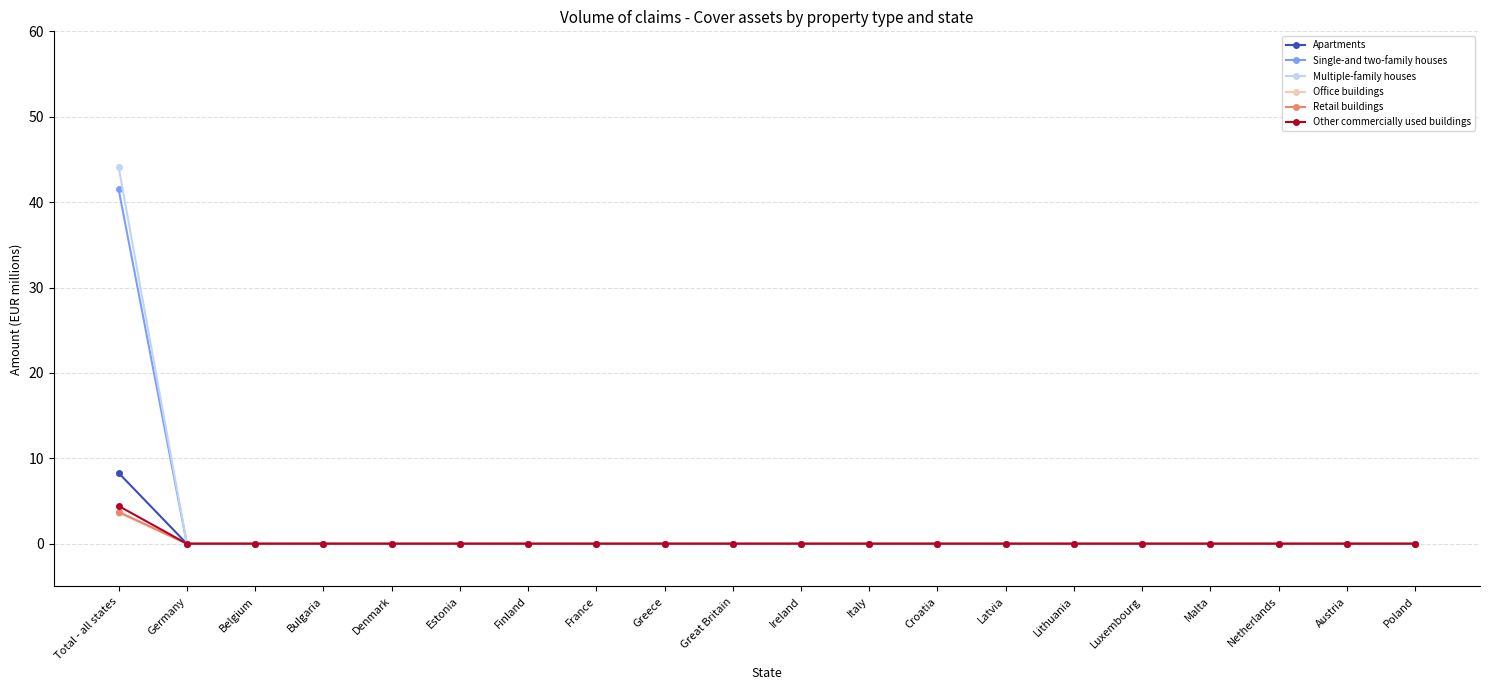

What is the highest value of the Other commercially used buildings series?

4.4